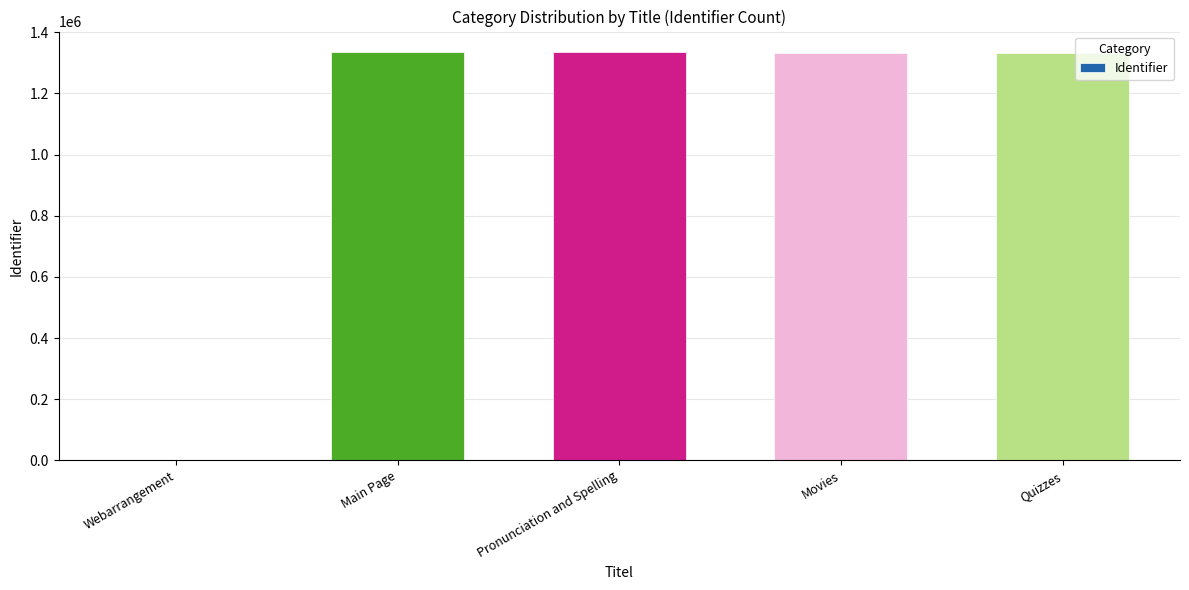

The chart shows a value of 1335700 at Pronunciation and Spelling. True or false?

True